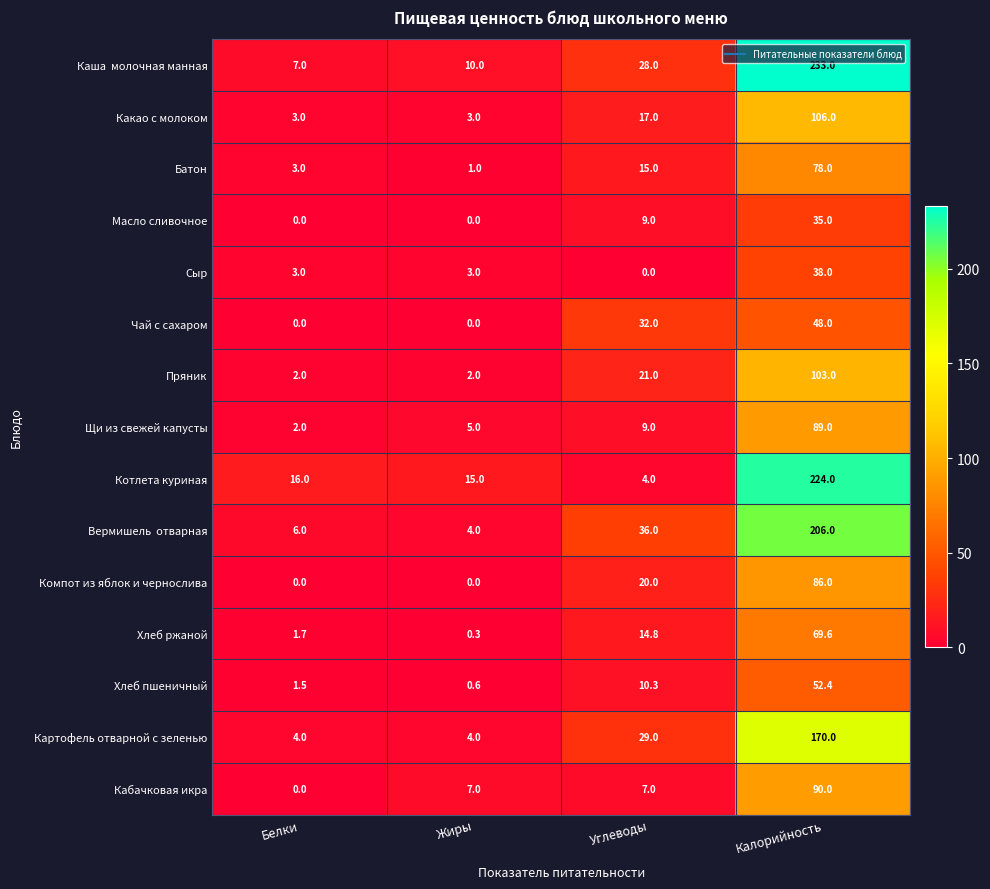

How many series are shown in this chart?

15